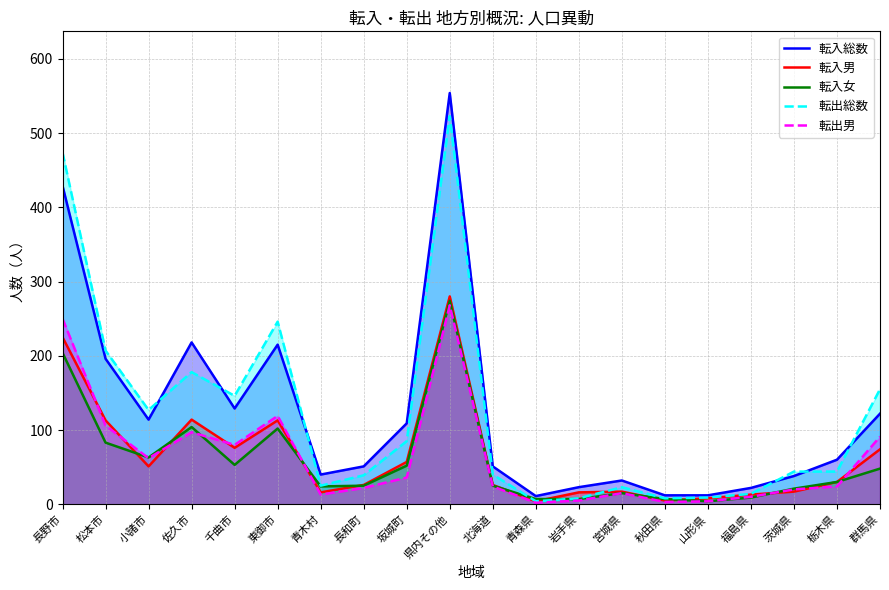

Which series has the largest range (max minus min)?

転入総数